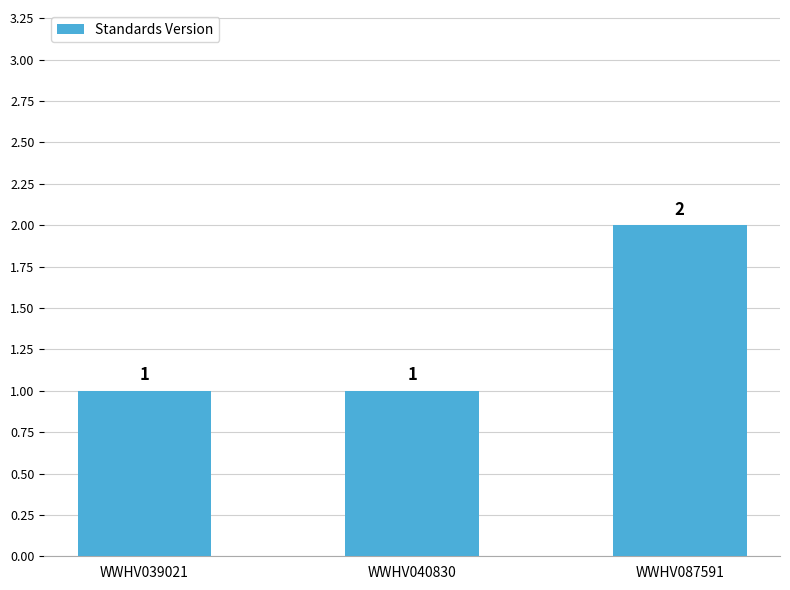

Approximately how many times larger is the value at WWHV040830 compared to WWHV087591?

0.5